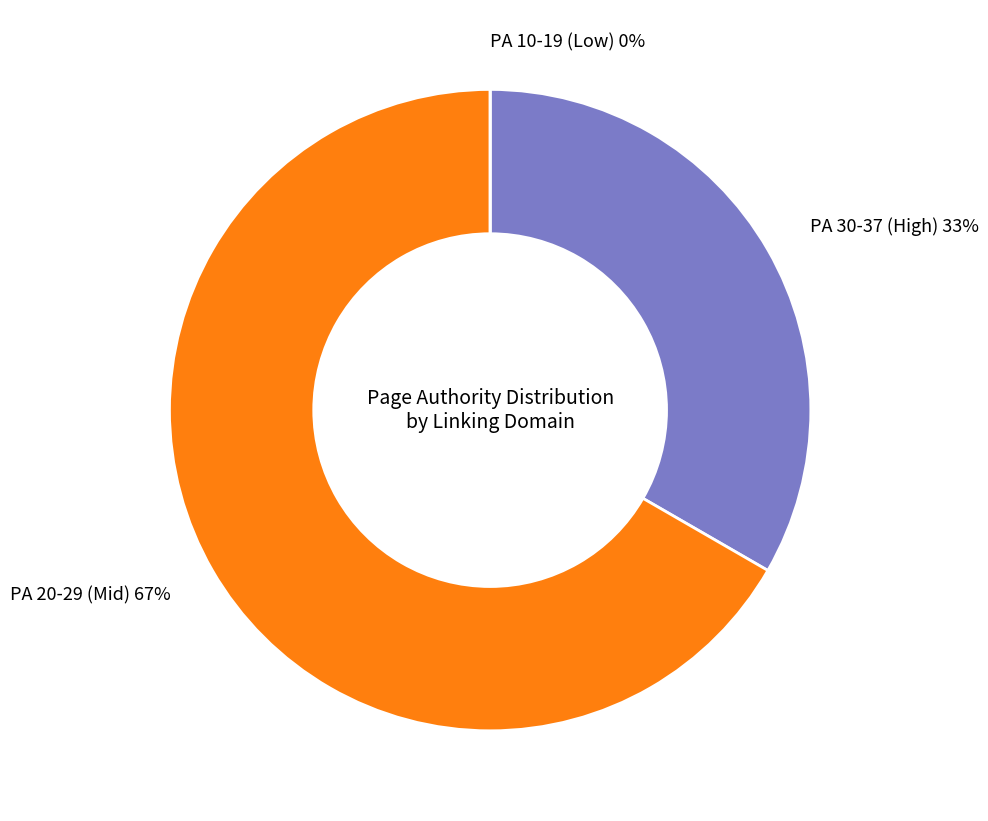

Is there a majority slice in this chart?

Yes